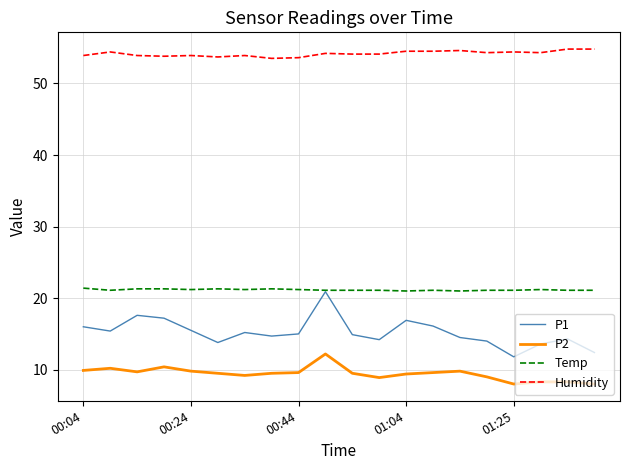

What is the sum of all Temp values?

423.3